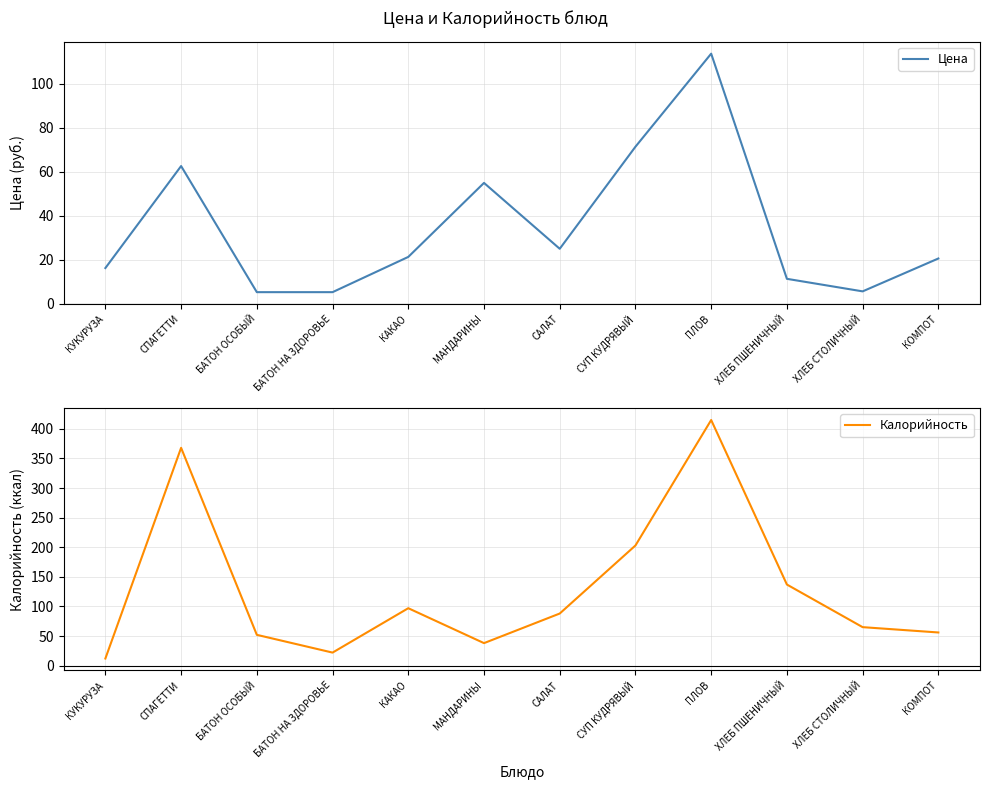

At which category does Калорийность reach its first local peak?

СПАГЕТТИ